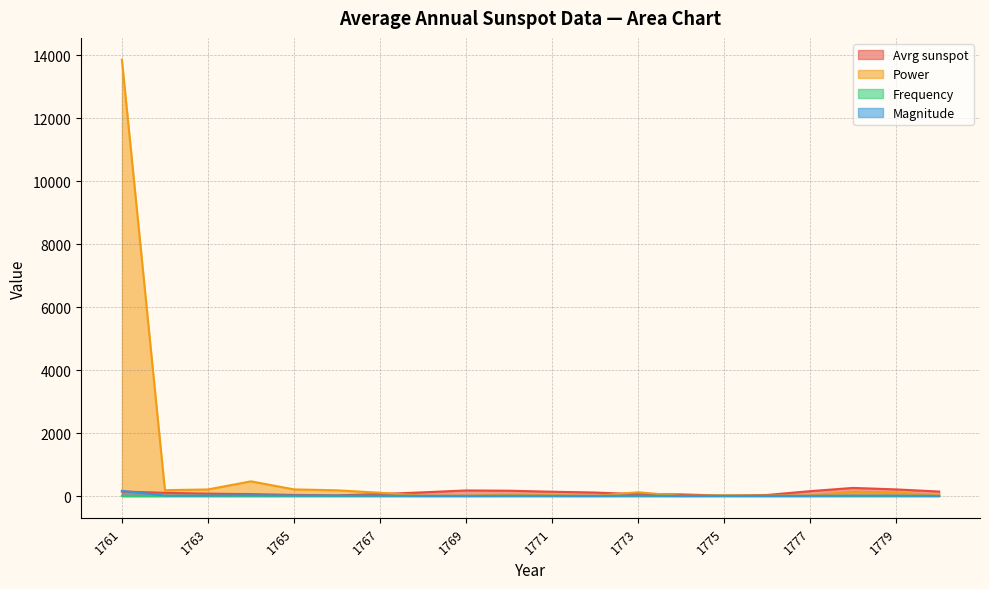

What is the sum of all Frequency values?

0.7